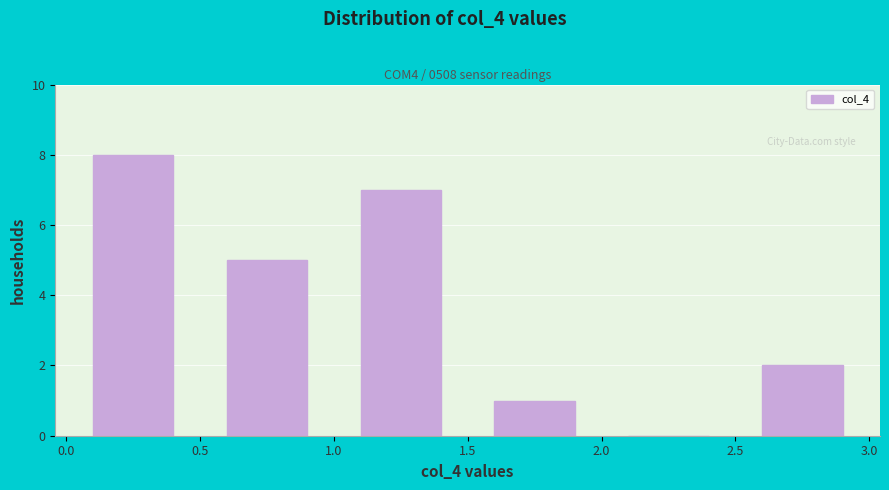

Which range on the x-axis has the tallest bar?

0.0 to 0.5